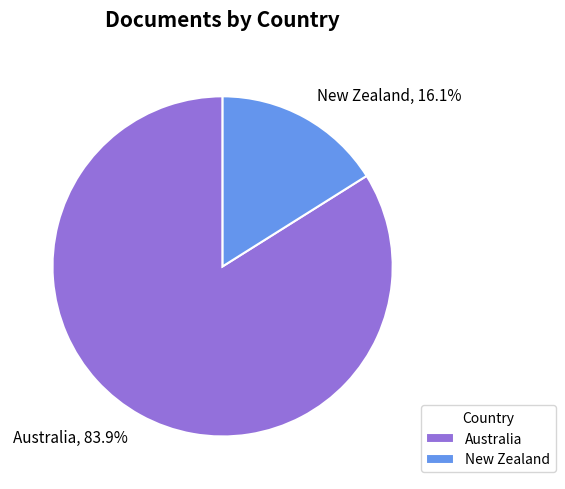

To the nearest percent, what percentage of the pie is New Zealand?

16%